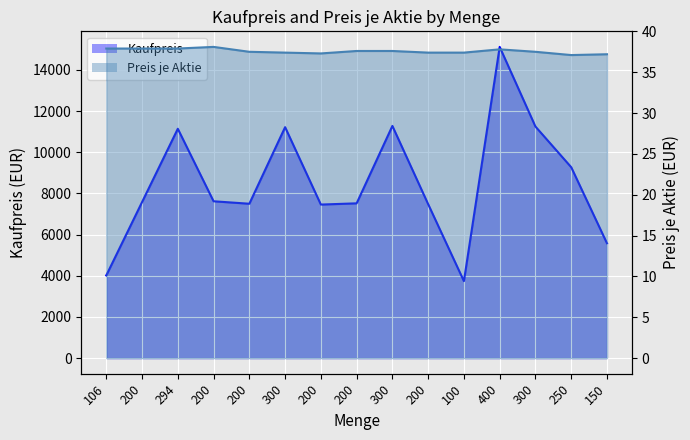

At which category is the sum across all series the highest?

400